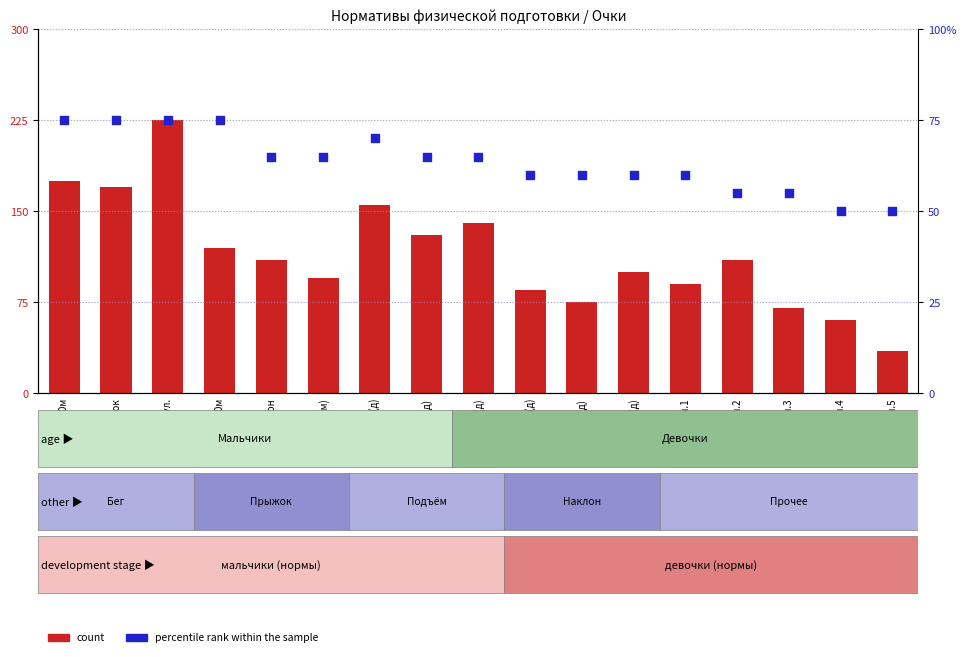

Which series reaches the maximum Y coordinate?

count